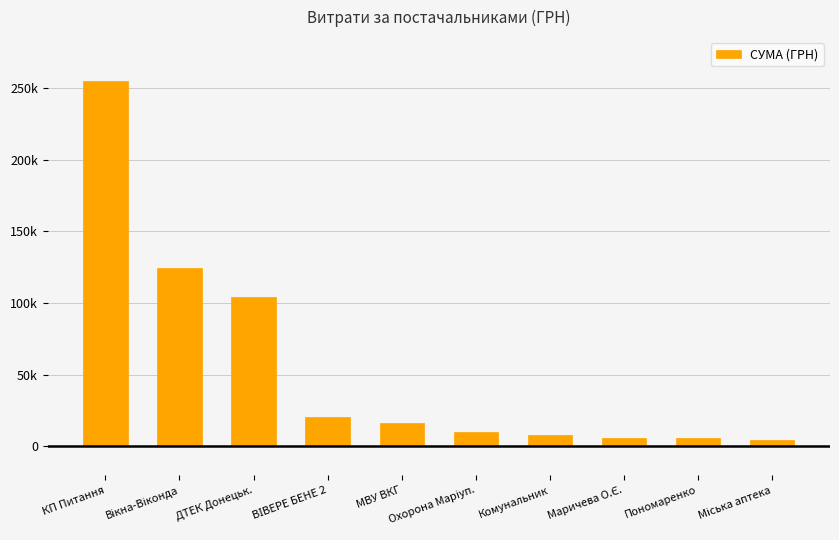

Does the chart contain any negative values?

No